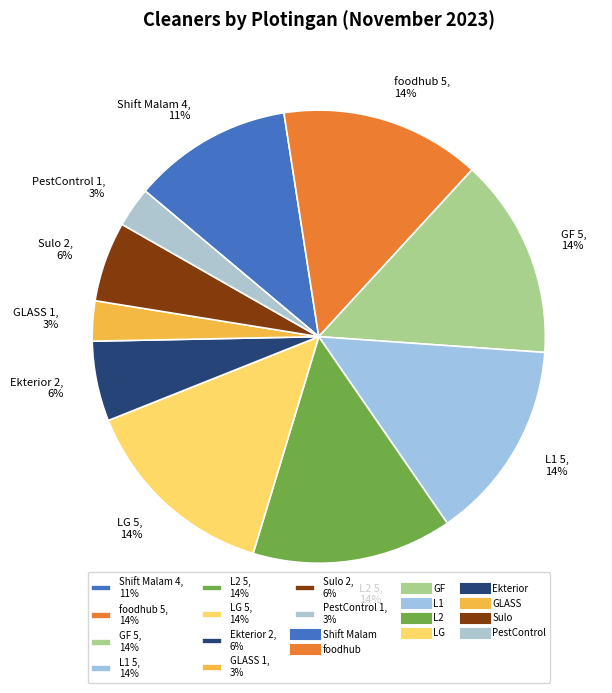

To the nearest percent, what portion does L1 5, 14% represent?

14%